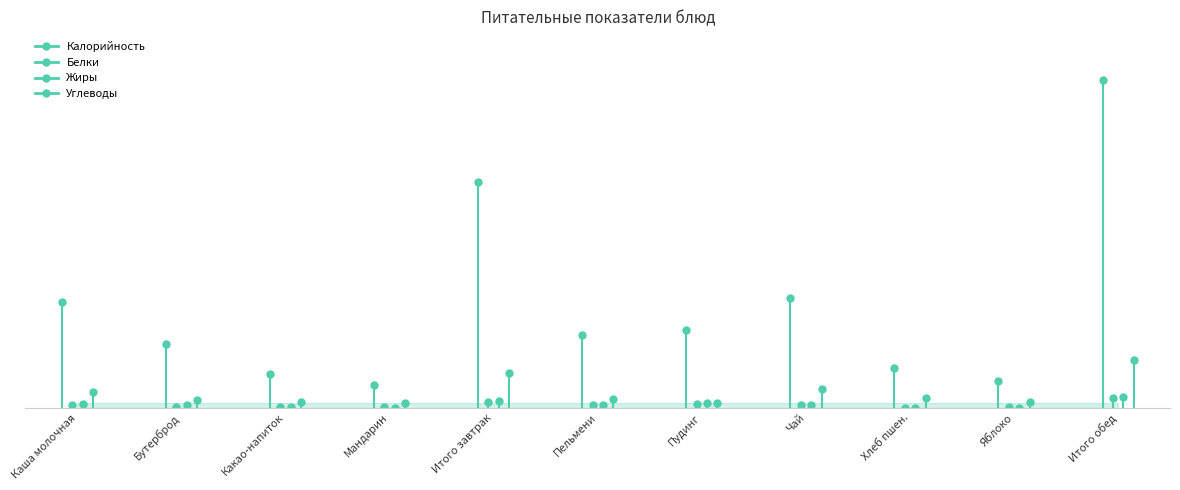

What is the label of the 4th point from the right?

Чай